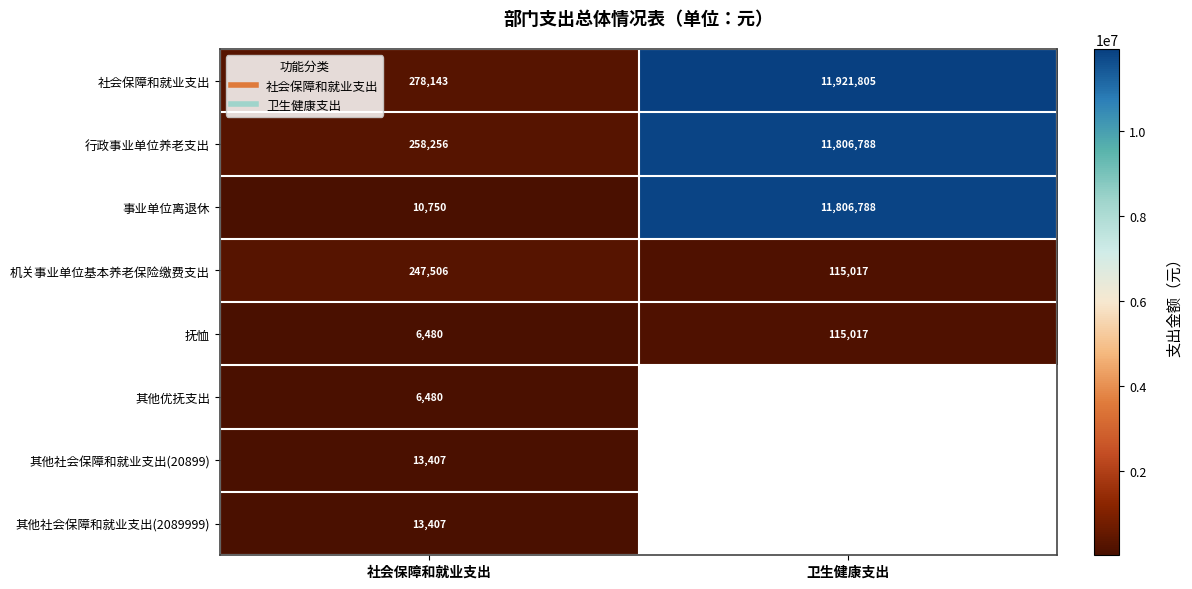

List the series in order of their peak value, highest first.

社会保障和就业支出, 行政事业单位养老支出, 事业单位离退休, 机关事业单位基本养老保险缴费支出, 抚恤, 其他社会保障和就业支出(20899), 其他社会保障和就业支出(2089999), 其他优抚支出